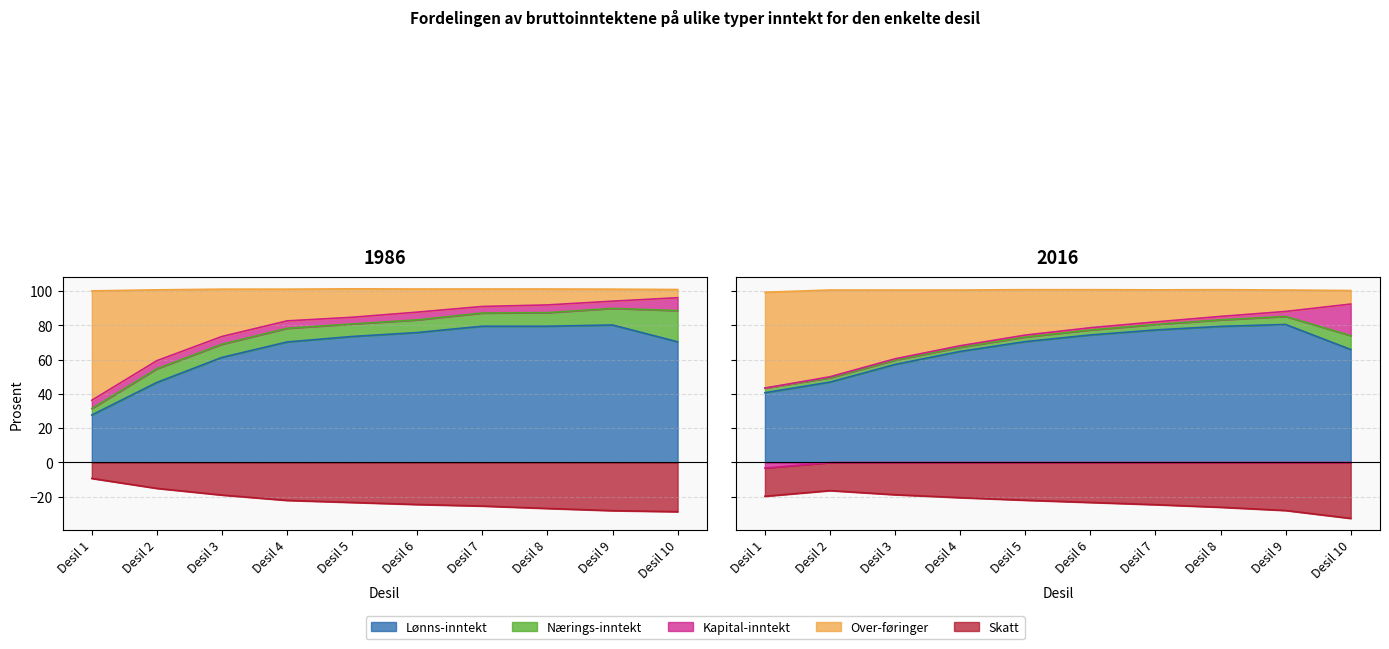

Which series changed the most between Desil 8 and Desil 10?

Lønns-inntekt 2016